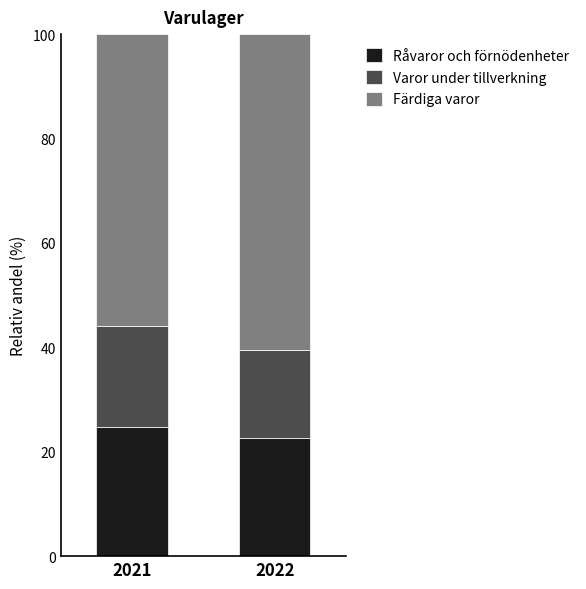

What is the minimum value for Råvaror och förnödenheter?

22.7